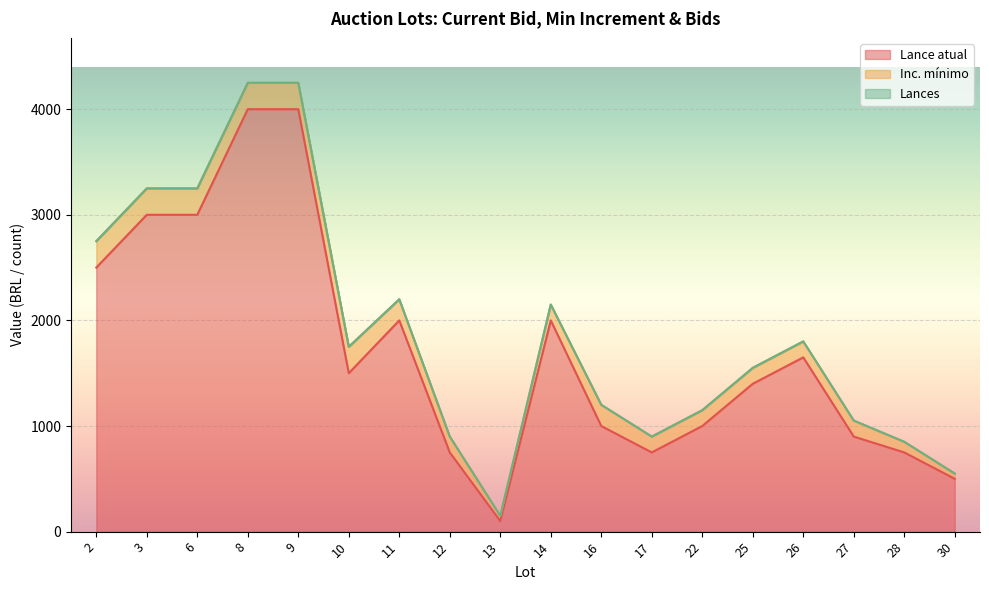

Reading left to right, transcribe all the data shown in this chart.

Lance atual: 2500	3000	3000	4000	4000	1500	2000	750	100	2000	1000	750	1000	1400	1650	900	750	500
Inc. mínimo: 250	250	250	250	250	250	200	150	50	150	200	150	150	150	150	150	100	50
Lances: 0	0	0	0	0	0	0	0	0	0	1	0	0	1	2	2	1	0